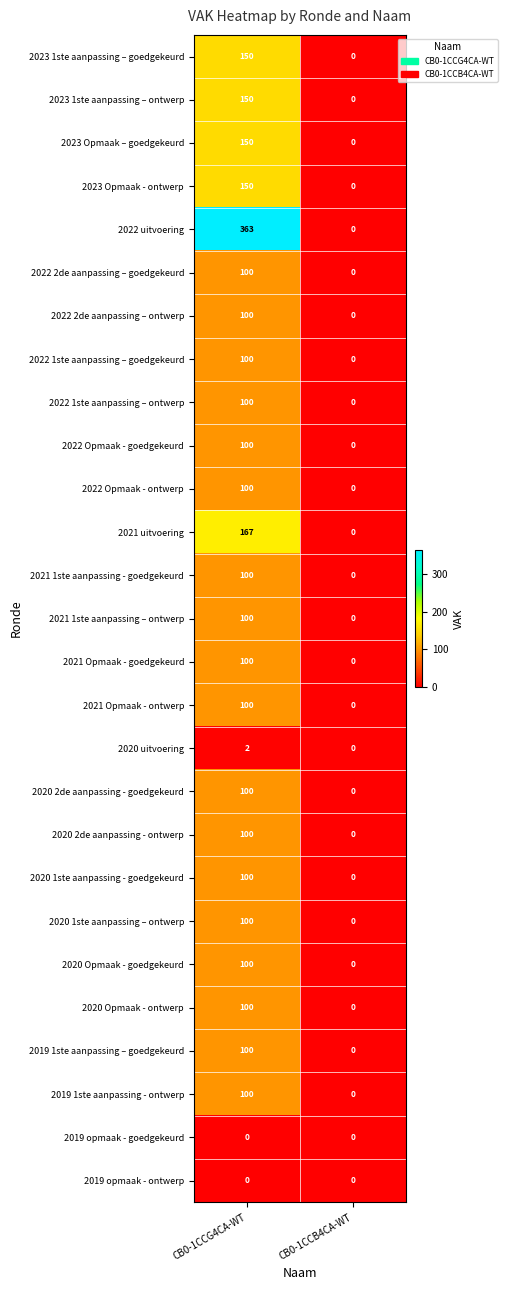

Which series has the largest total across all categories?

2022 uitvoering